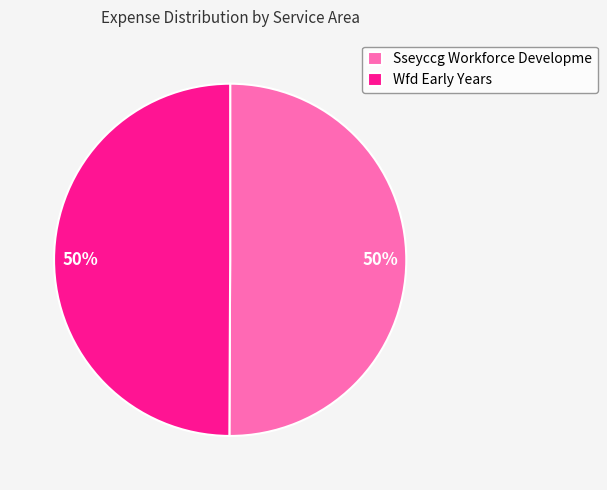

The Sseyccg Workforce Developme slice represents 63% of the pie. True or false?

False